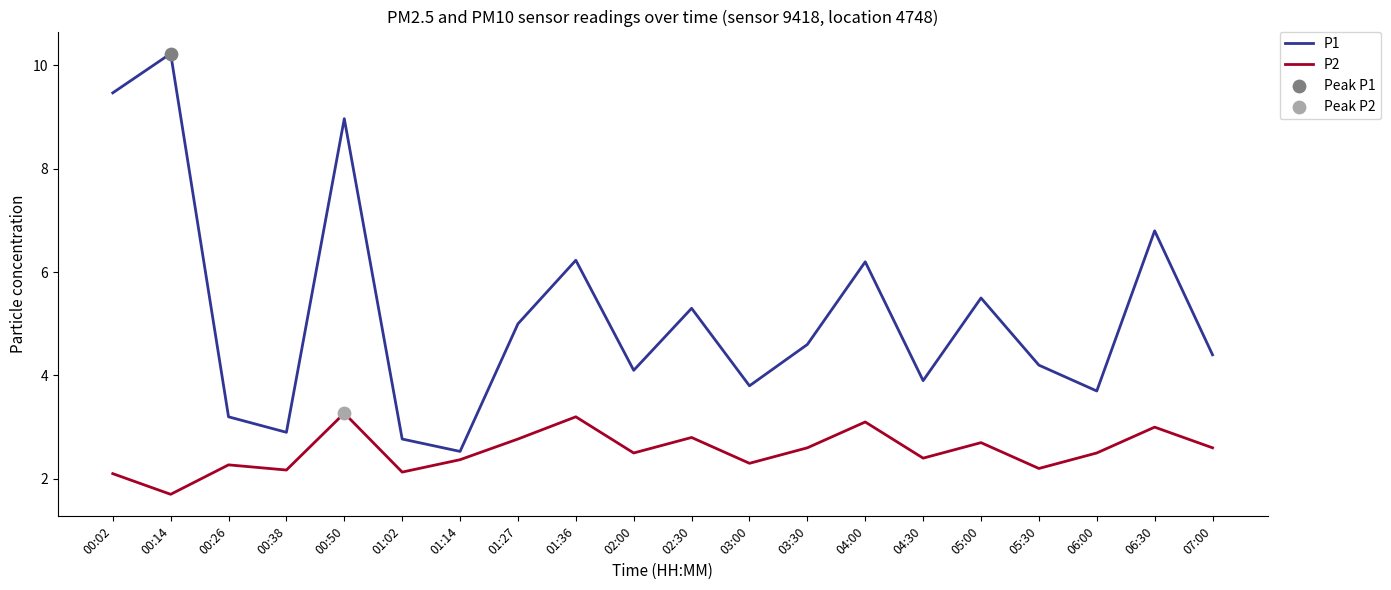

Is the value of P1 at 00:26 greater than the value of P2 at 02:00?

Yes